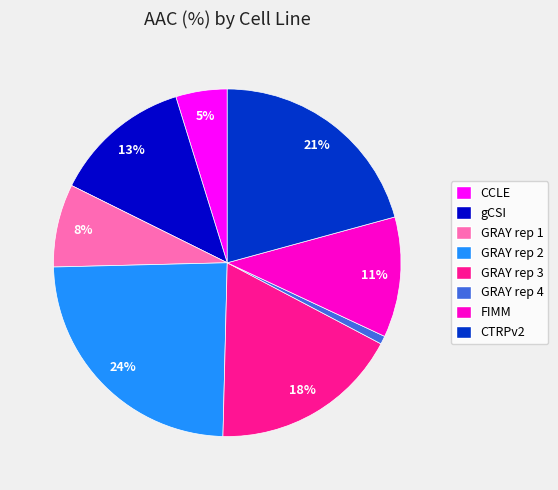

How many segments does this pie chart have?

8